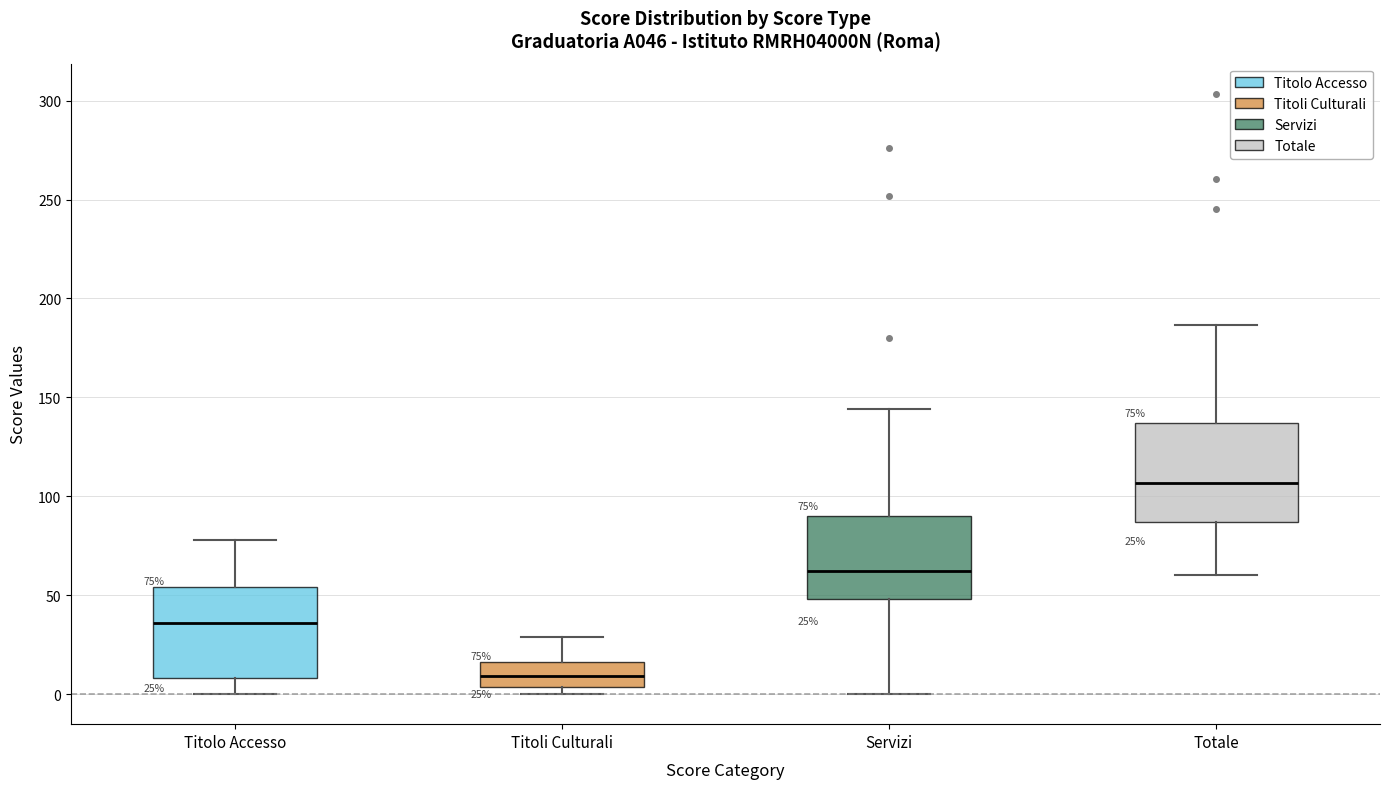

Which box has the lowest median line?

Titoli Culturali